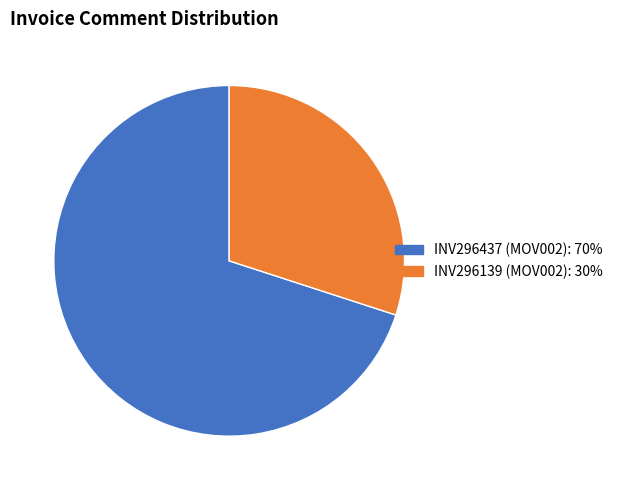

How many segments does this pie chart have?

2